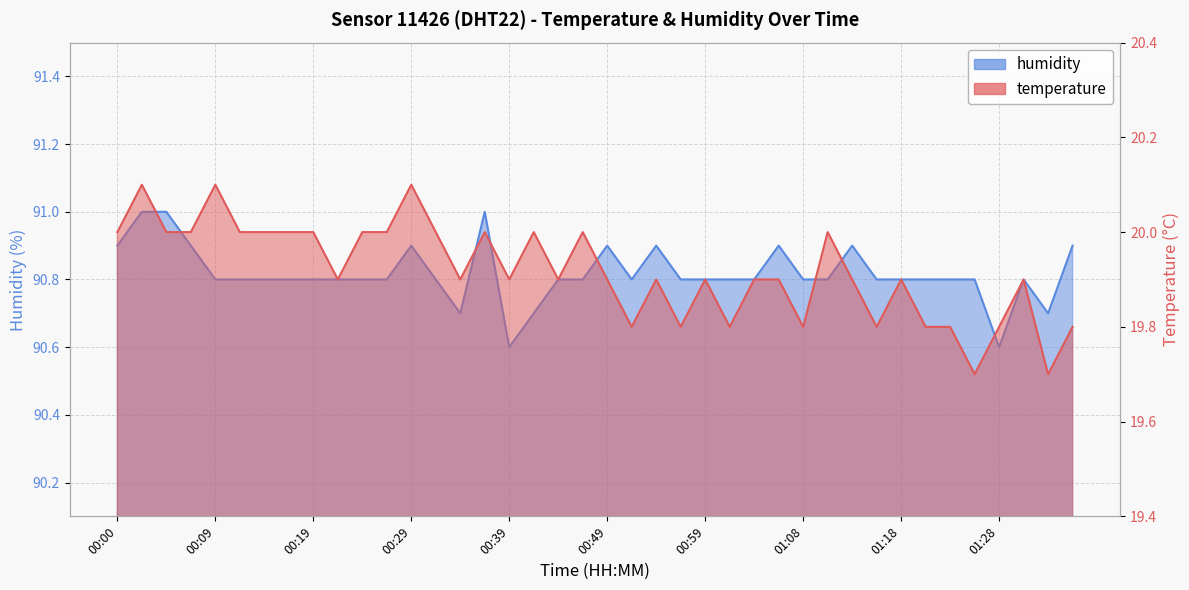

At which category does temperature reach its first local valley?

00:22